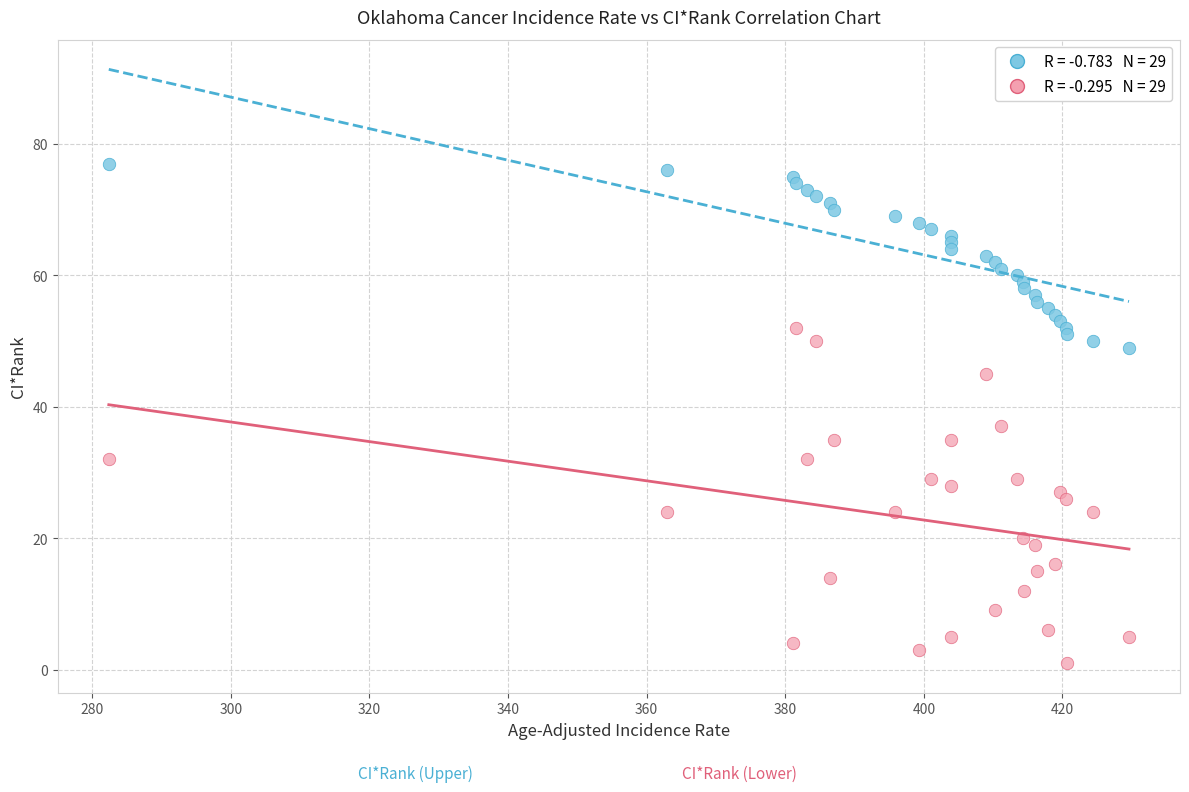

Across all series, what Y value is closest to 39?

37